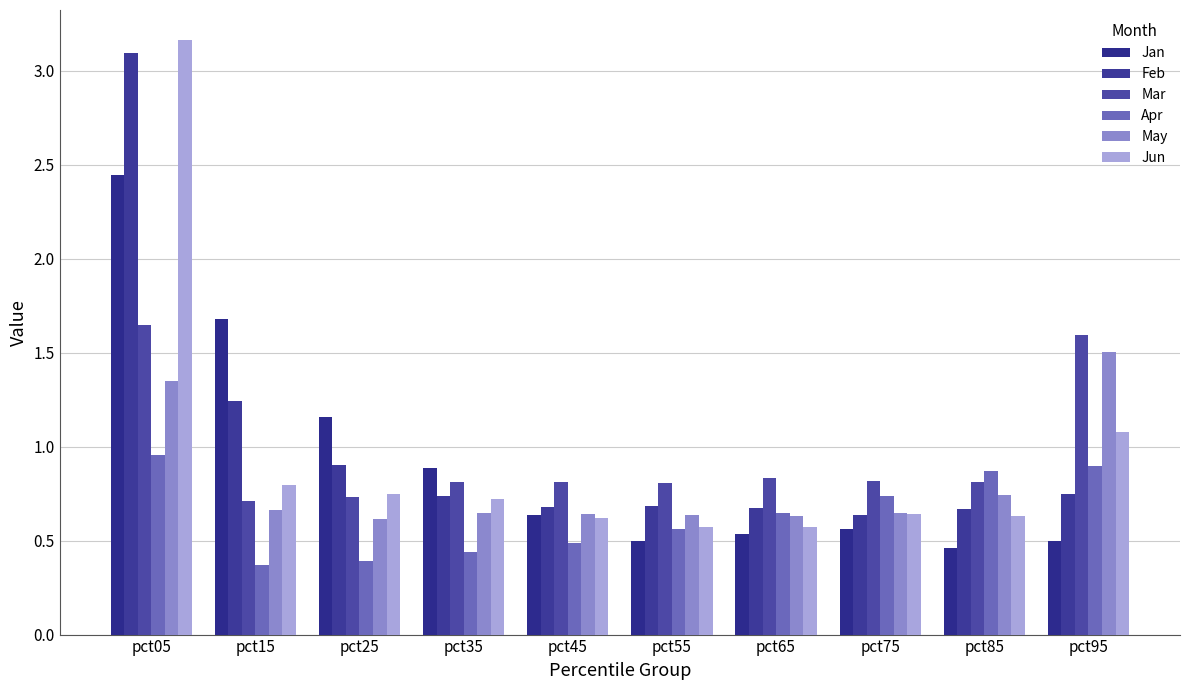

Where is Apr nearest to the value 0?

pct15